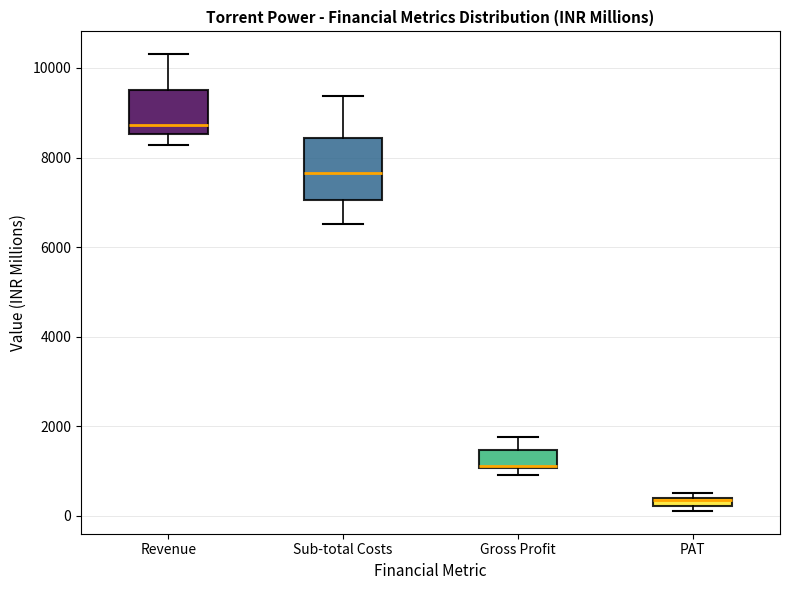

Comparing the boxes themselves (not the whiskers), which one is the tallest?

Sub-total Costs